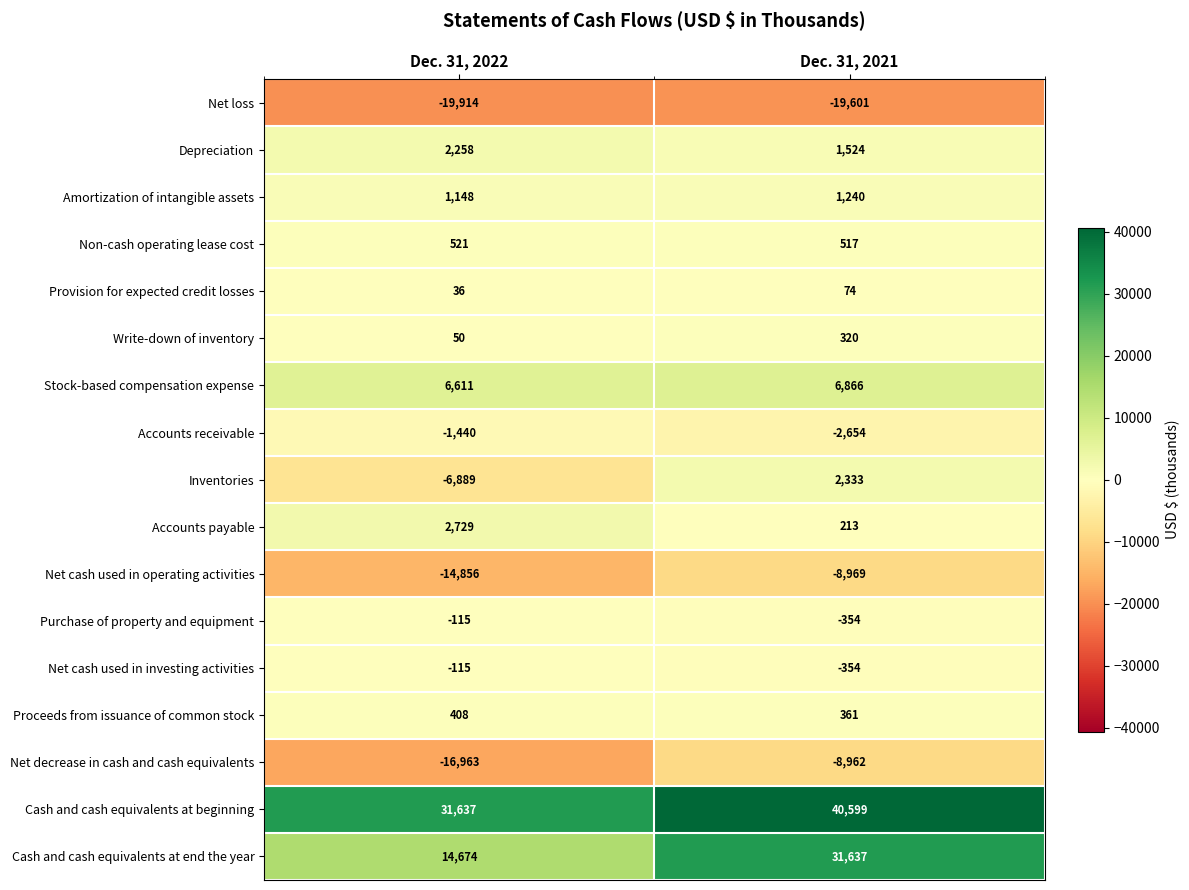

Rank the categories by Net loss value from highest to lowest.

Dec. 31, 2021, Dec. 31, 2022